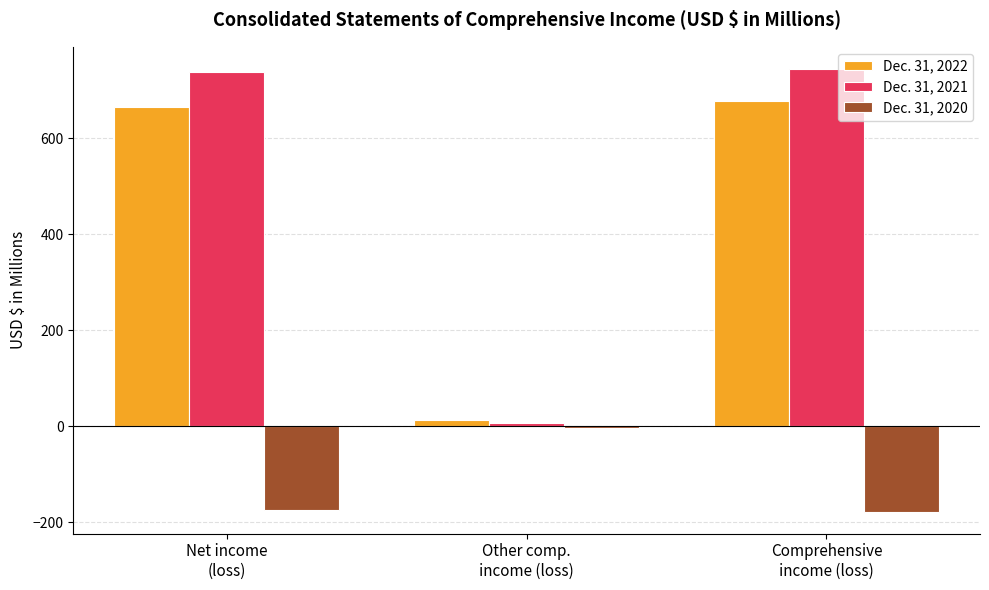

What is the label of the 2nd bar from the right?

Other comp.
income (loss)